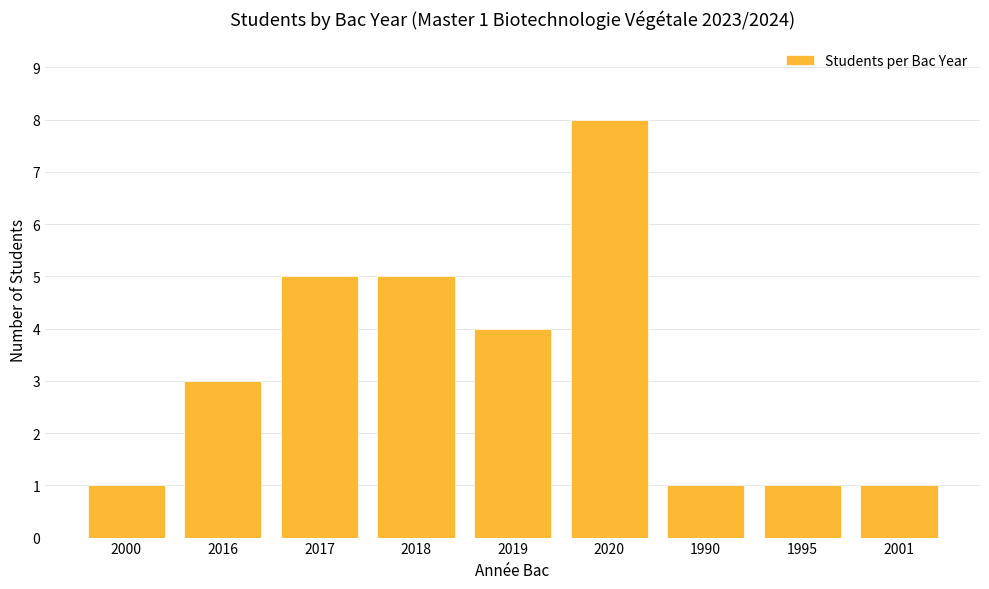

The chart shows a value of 5 at 2020. True or false?

False